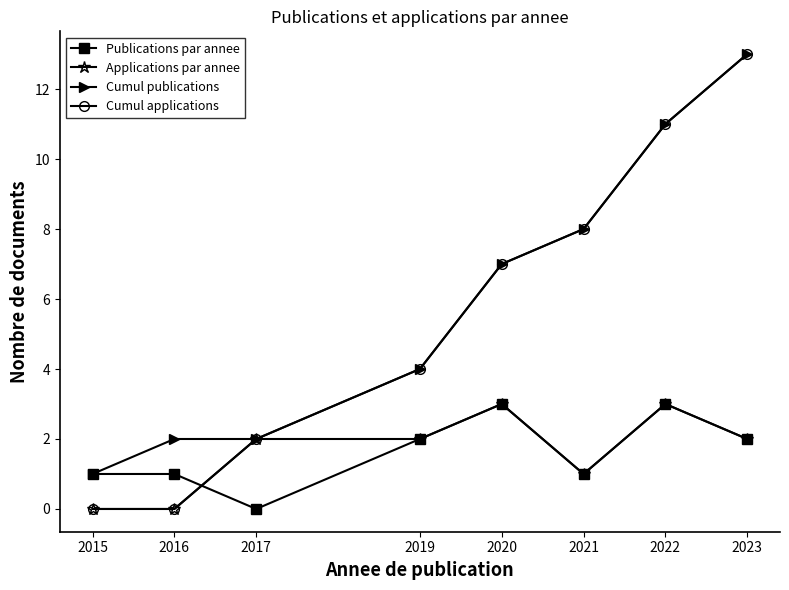

Which series has the widest spread of values?

Cumul applications